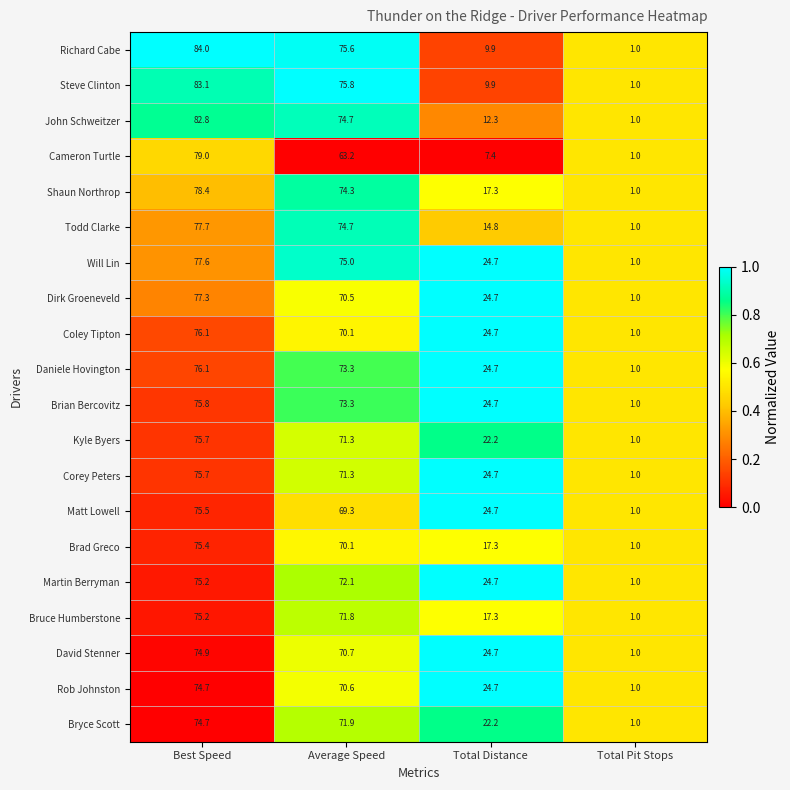

Where is Richard Cabe nearest to the value 42?

Total Distance